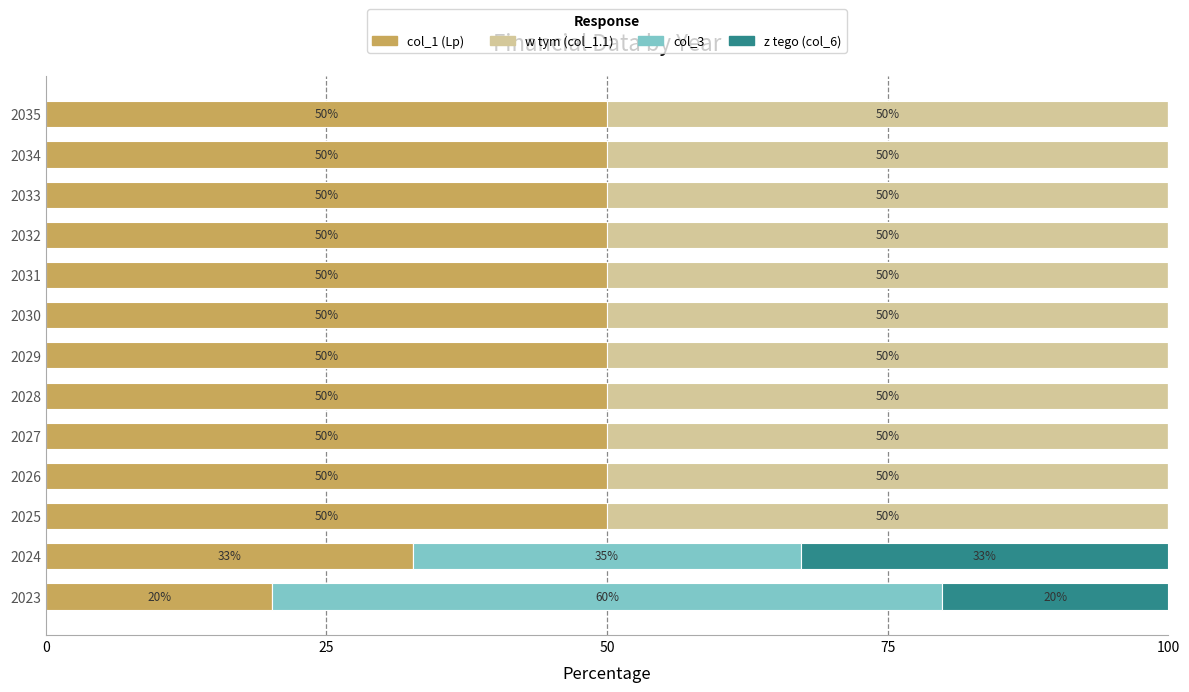

What is the total value across all series at 2028?

100.0